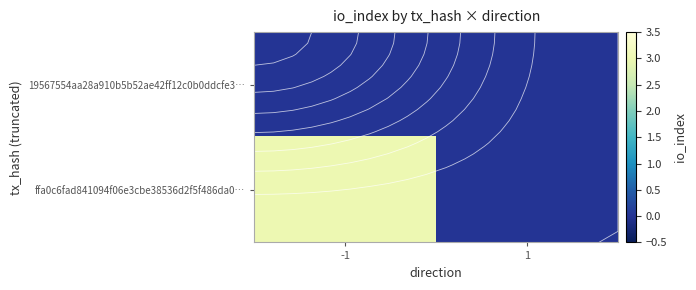

At which label does ffa0c6fad841094f06e3cbe38536d2f5f486da0… reach its minimum?

1